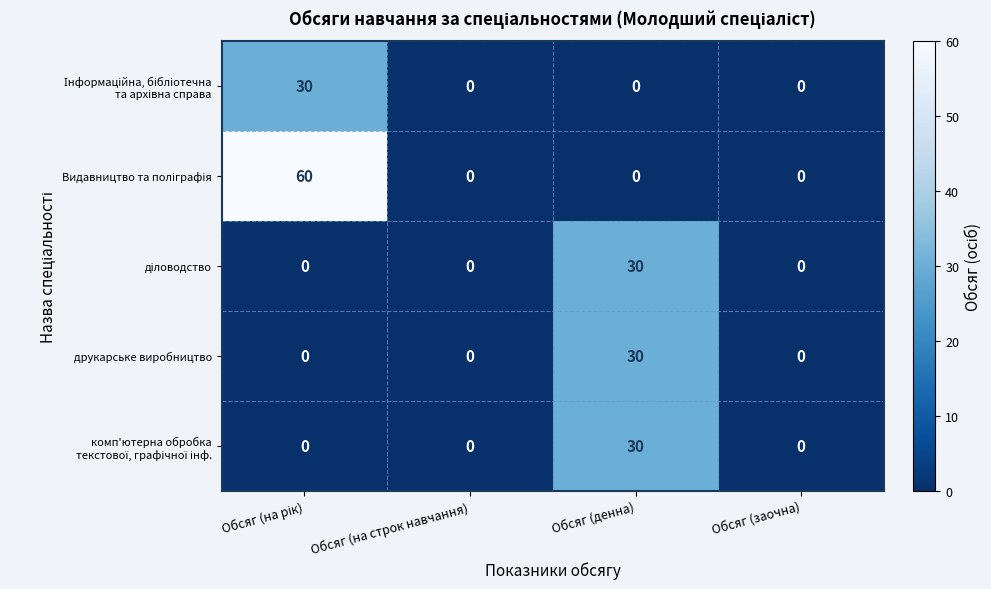

What is the sum of the друкарське виробництво values at Обсяг (заочна) and Обсяг (денна)?

30